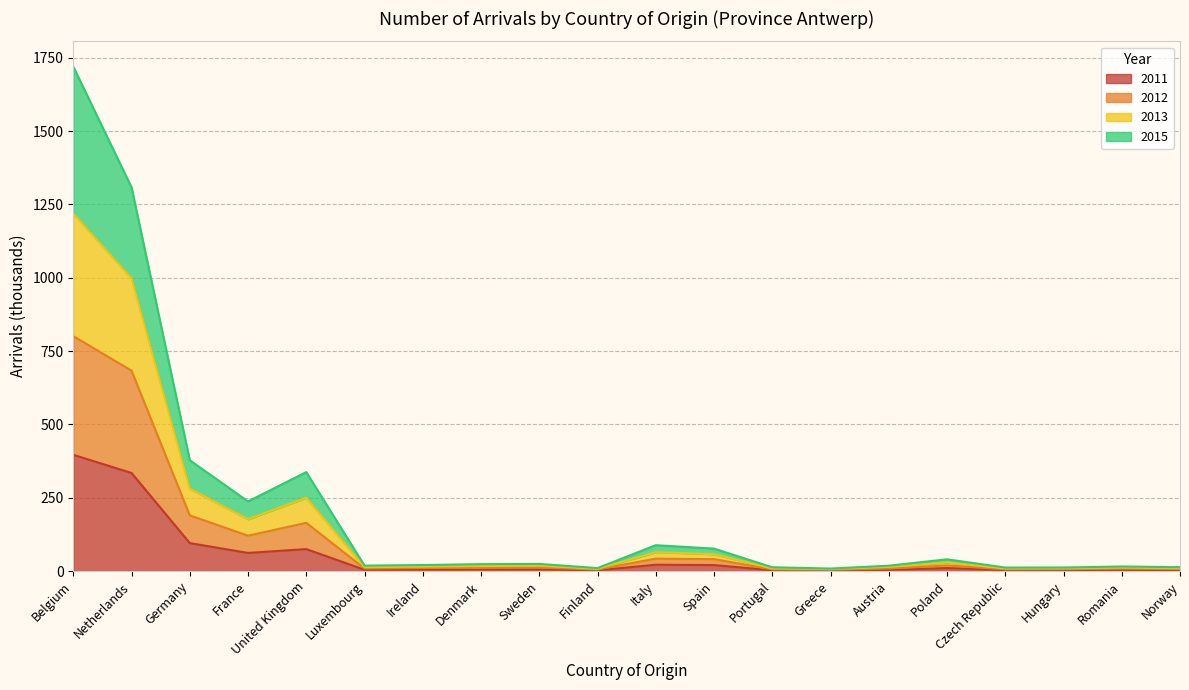

At which category is the sum across all series the highest?

Belgium